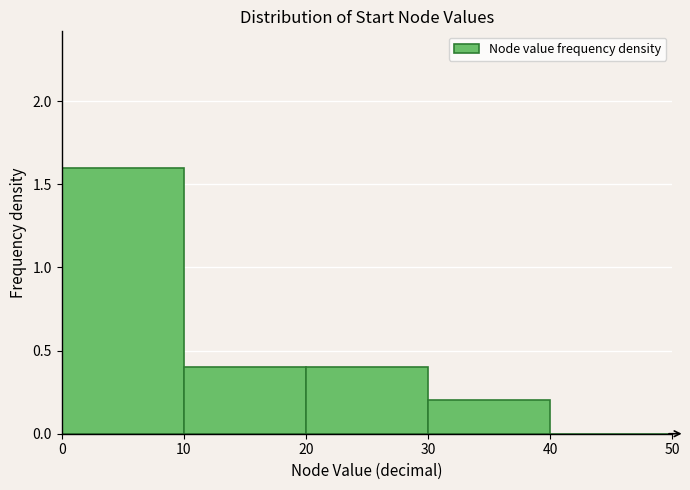

Reading left to right, transcribe this chart: for each bar, give the range it covers on the x-axis and its height. The values are not printed on the chart, so give them approximately, as read against the axis.

0 to 10: 1.6
10 to 20: 0.4
20 to 30: 0.4
30 to 40: 0.2
40 to 50: 0